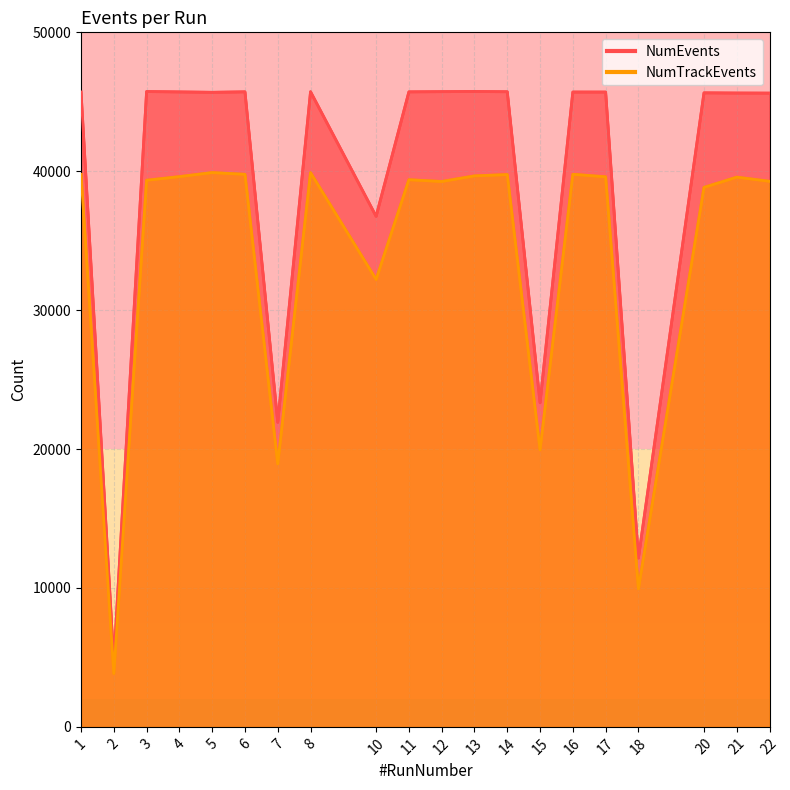

List the labels in order of NumEvents value, smallest first.

2, 18, 7, 15, 10, 22, 21, 20, 5, 17, 16, 4, 1, 11, 6, 14, 8, 12, 3, 13